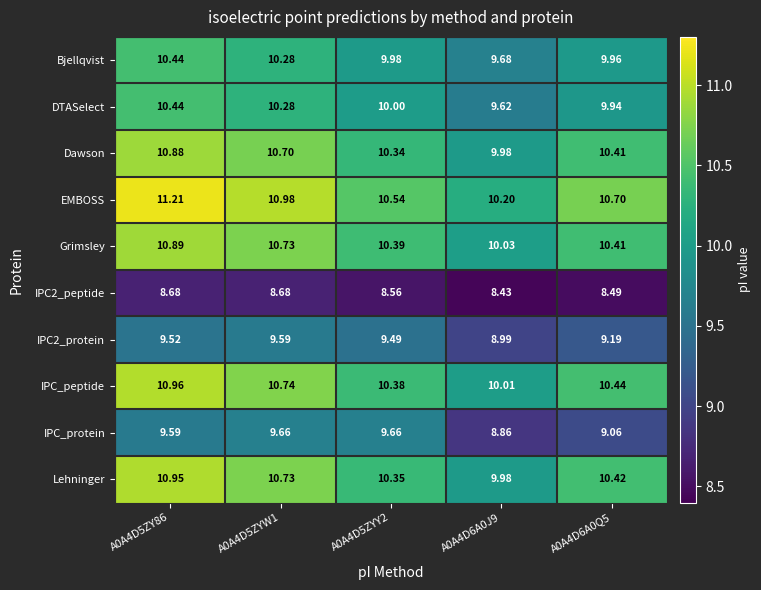

Which series changed the most between A0A4D5ZYY2 and A0A4D6A0J9?

IPC_protein